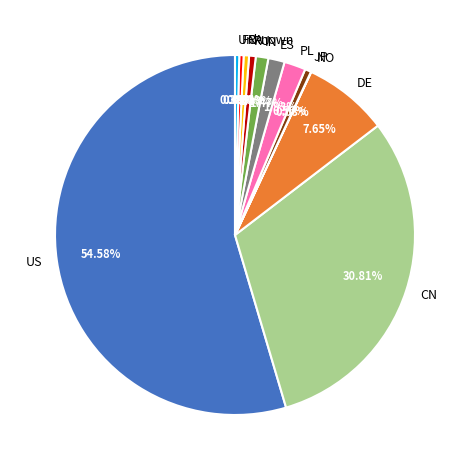

What is the largest slice in the pie chart?

US